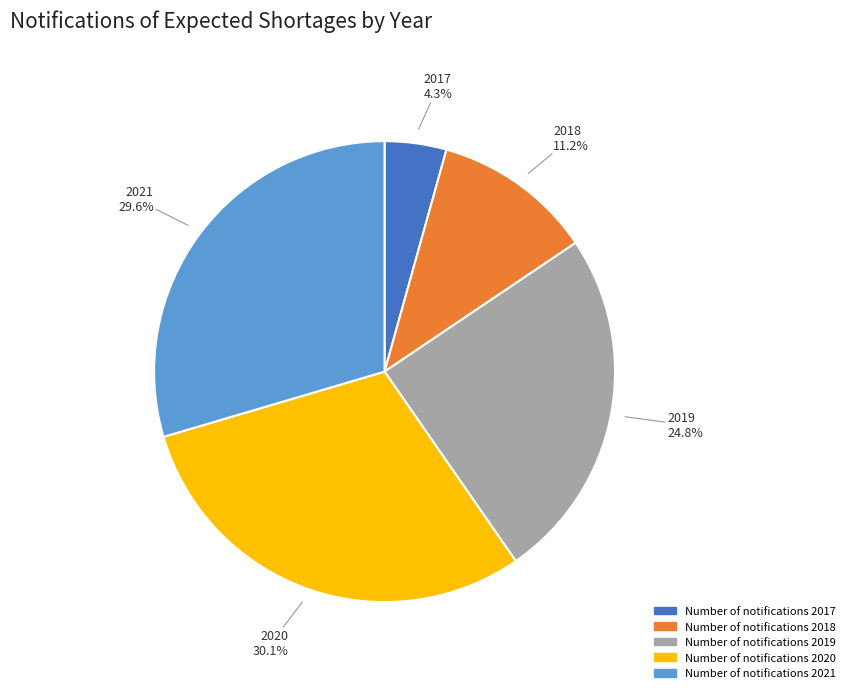

Does any single category account for the majority?

No